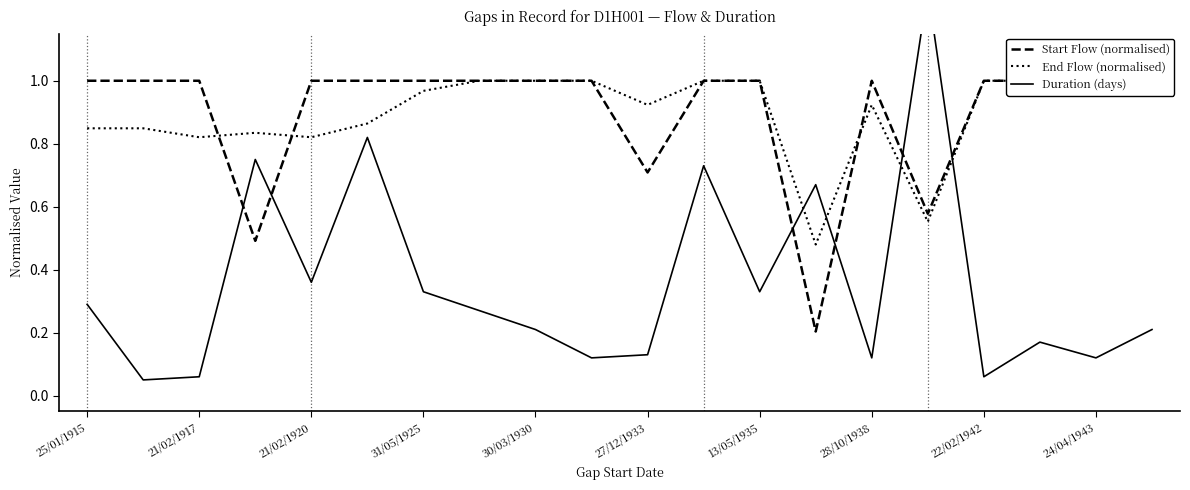

What is the difference between the End Flow (normalised) values at 10 and 31/05/1925?

0.1